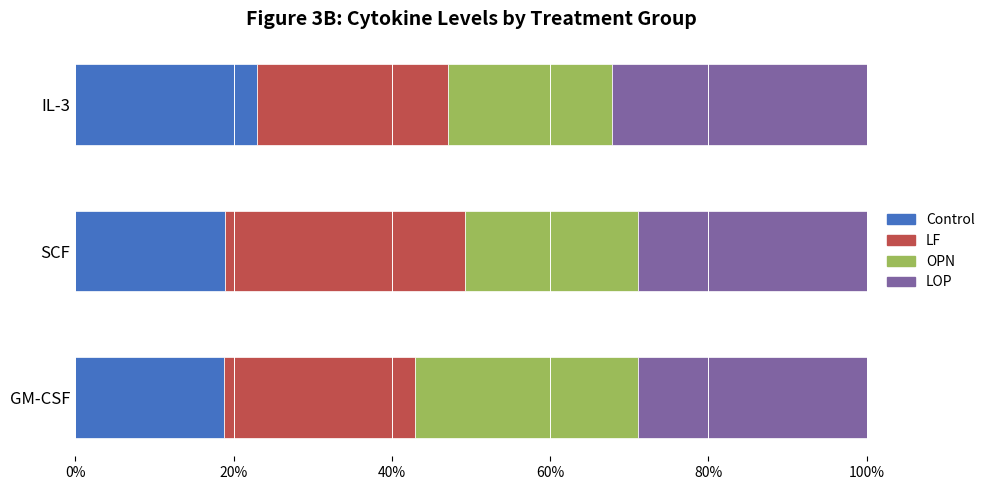

What is the difference between the maximum and minimum values in the Control series?

4.2